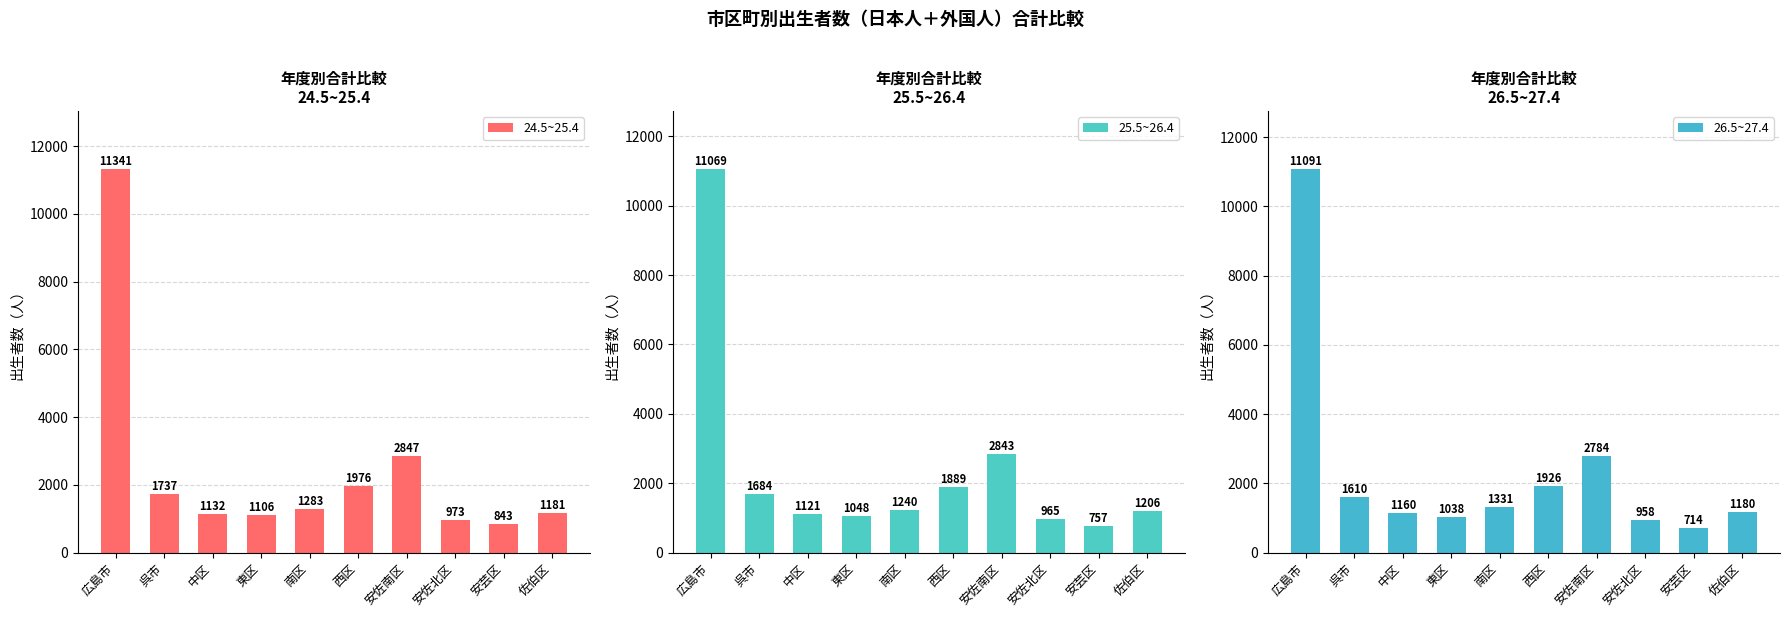

How many values in the 25.5~26.4 series exceed 1240?

4